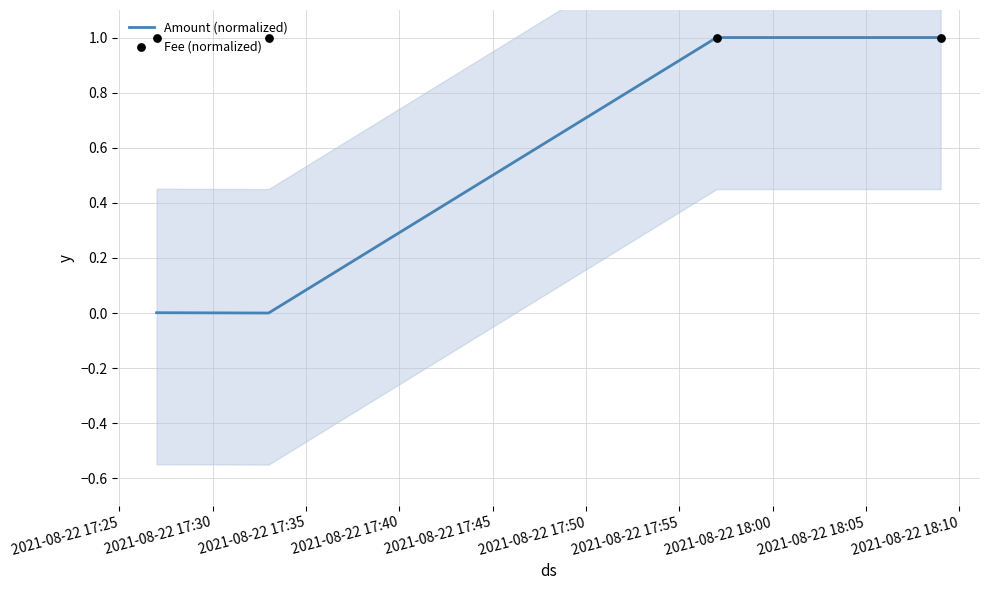

At how many categories does at least one series exceed 0?

4